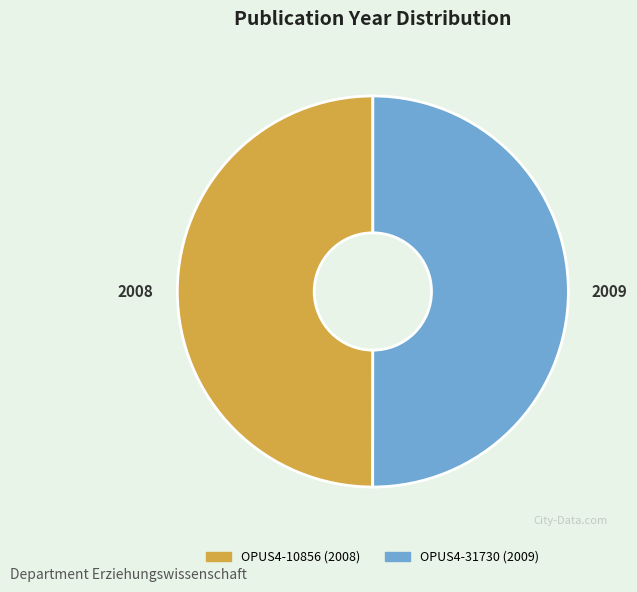

How many slices are in this pie chart?

2